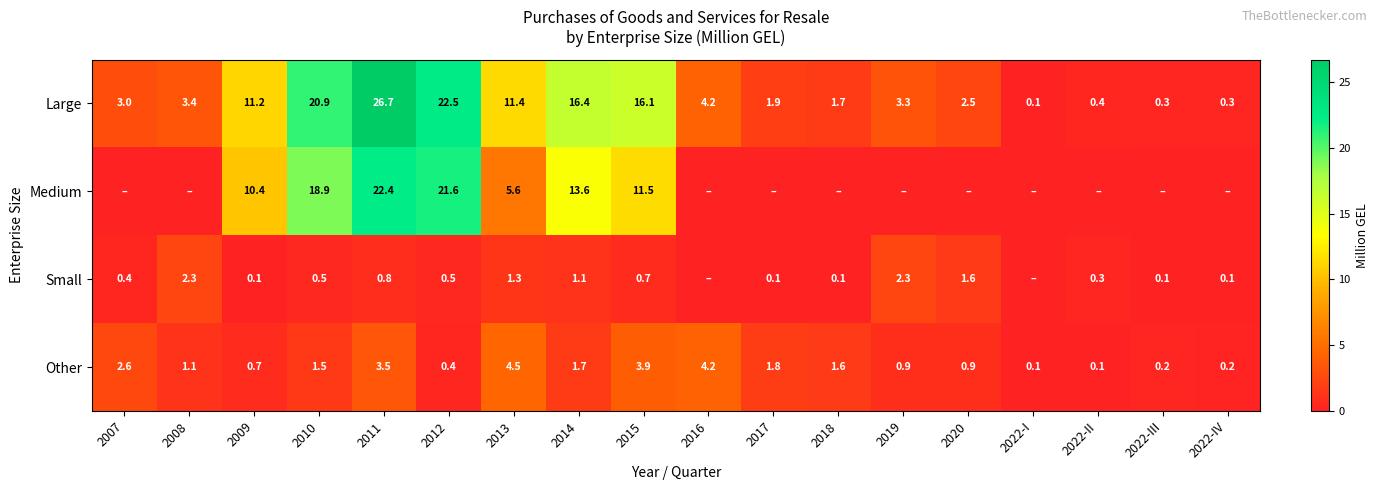

At which label does Other first exceed 1?

2007